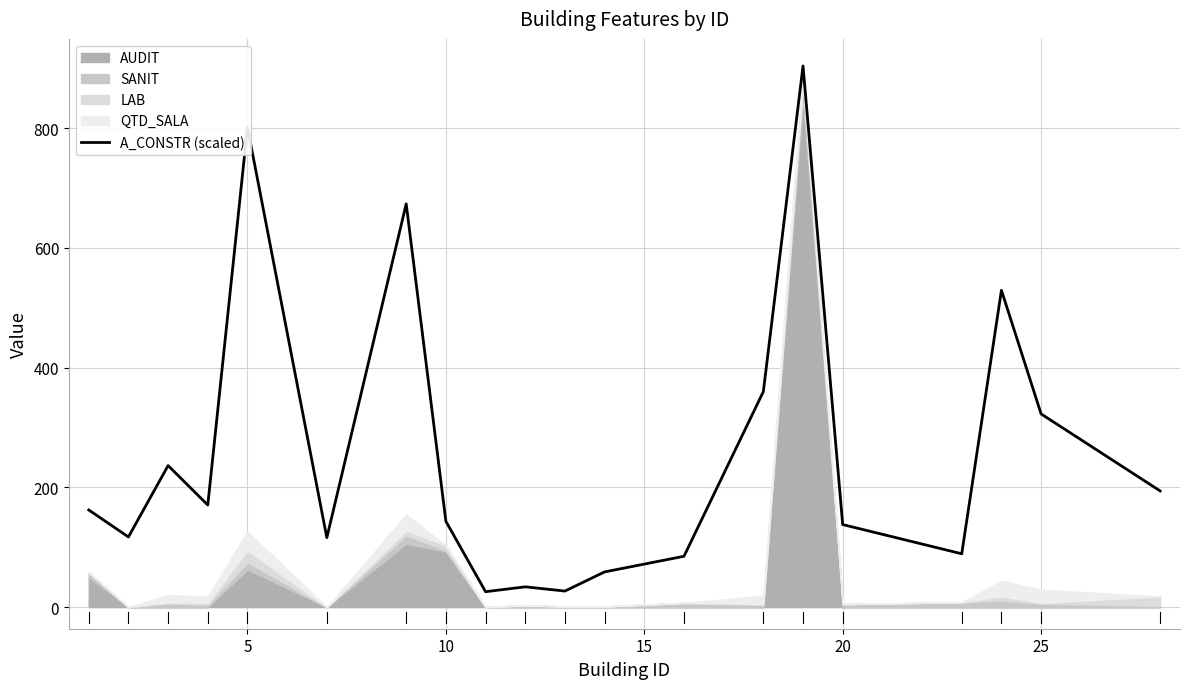

What is the minimum value for A_CONSTR (scaled)?

25.7